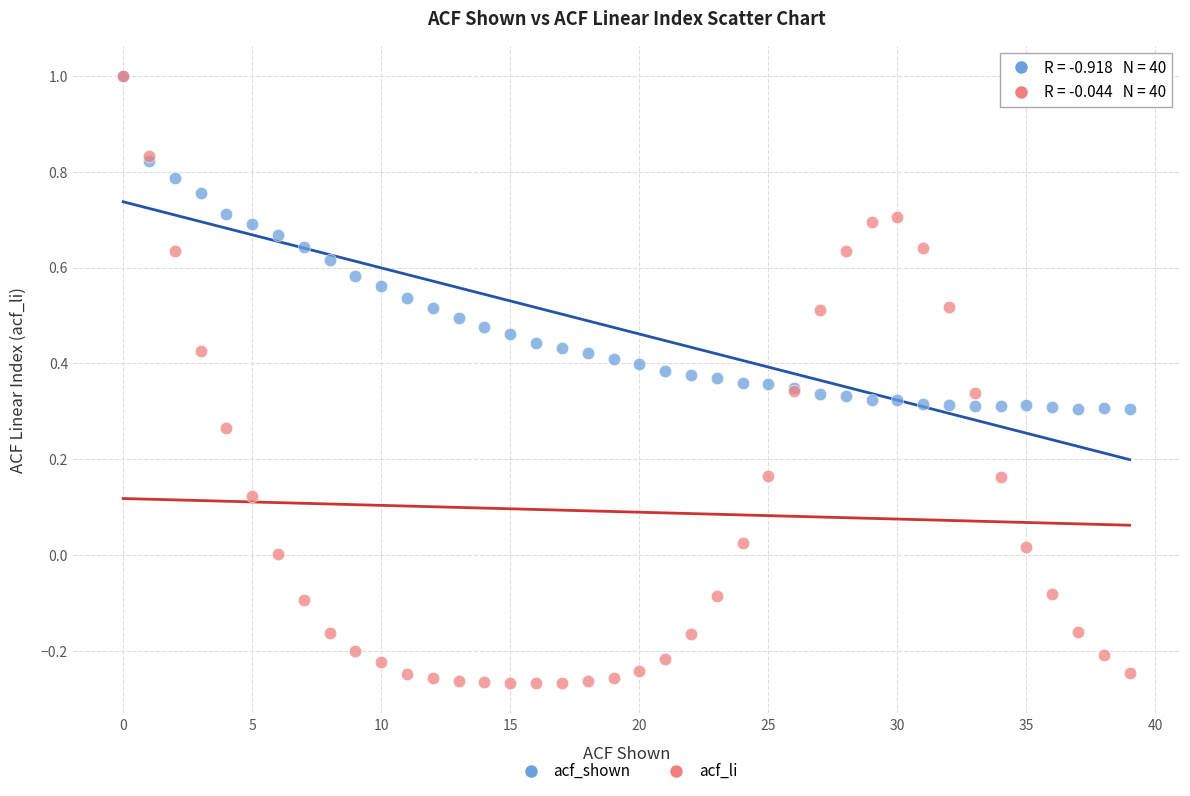

What are all the series names shown in the legend?

acf_shown, acf_li